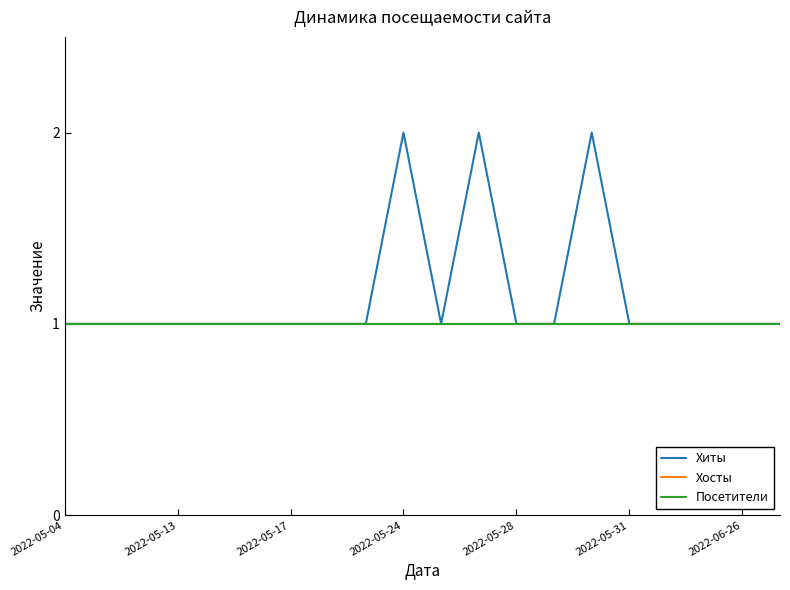

Which series has the largest range (max minus min)?

Хиты